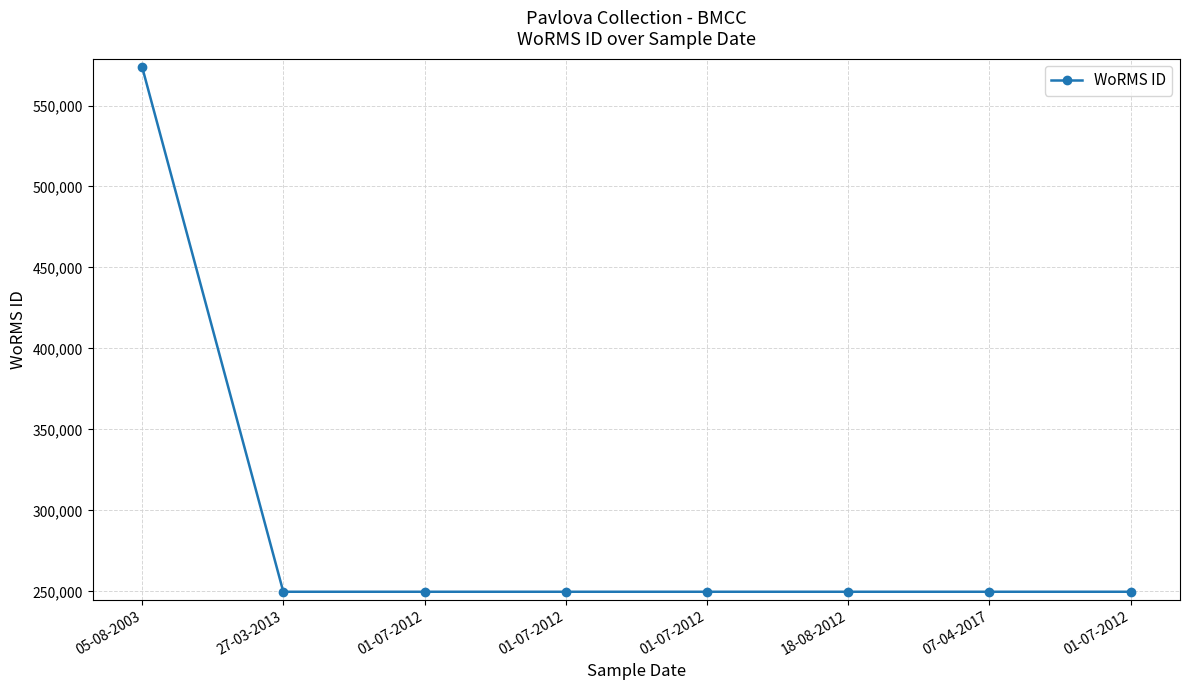

List the labels in order of value, largest first.

05-08-2003, 27-03-2013, 01-07-2012, 01-07-2012, 01-07-2012, 18-08-2012, 07-04-2017, 01-07-2012